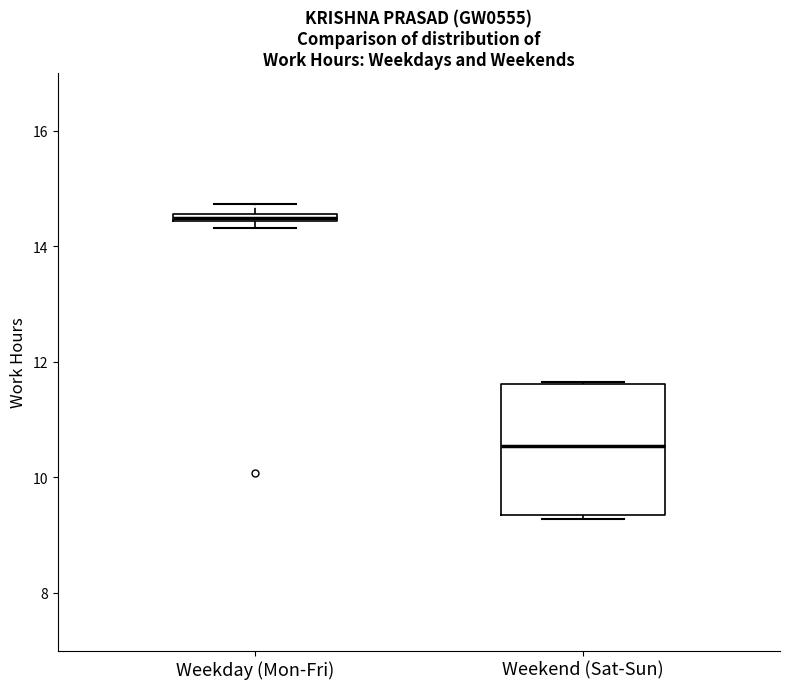

Which box is the tallest, from its lower edge to its upper edge?

Weekend (Sat-Sun)